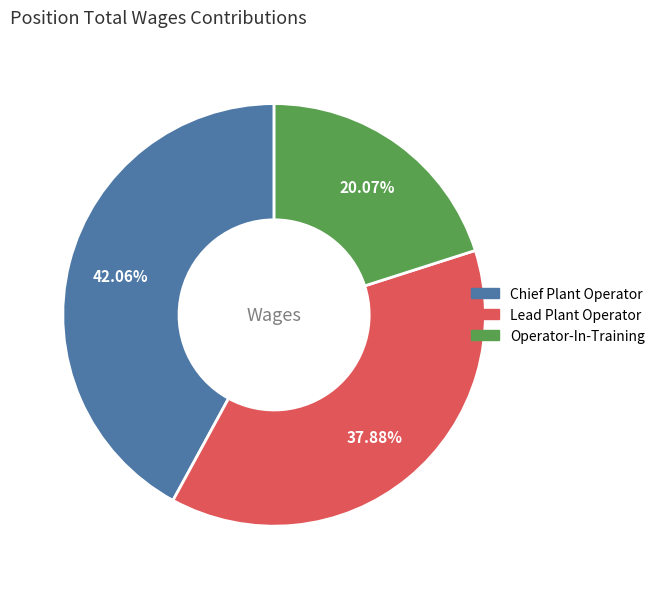

How many segments does this pie chart have?

3